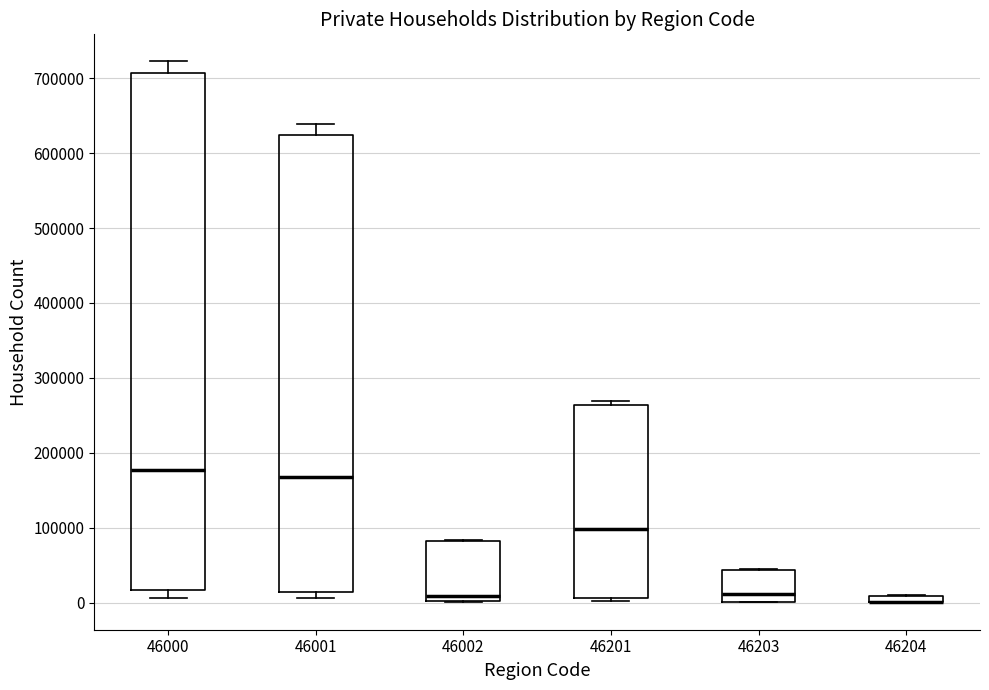

Which box is the tallest, from its lower edge to its upper edge?

46000